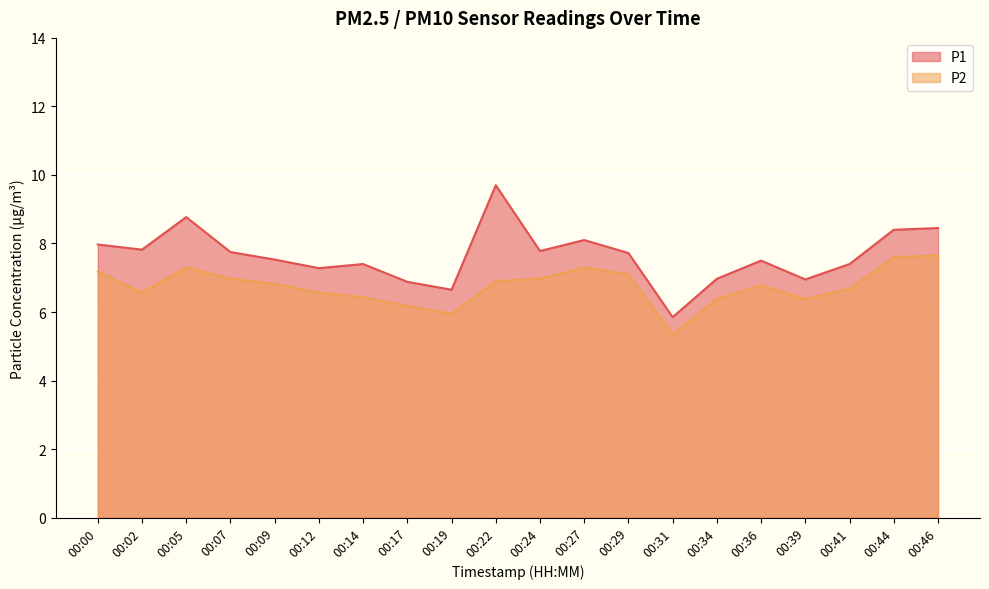

At which label does P1 reach its peak?

00:22